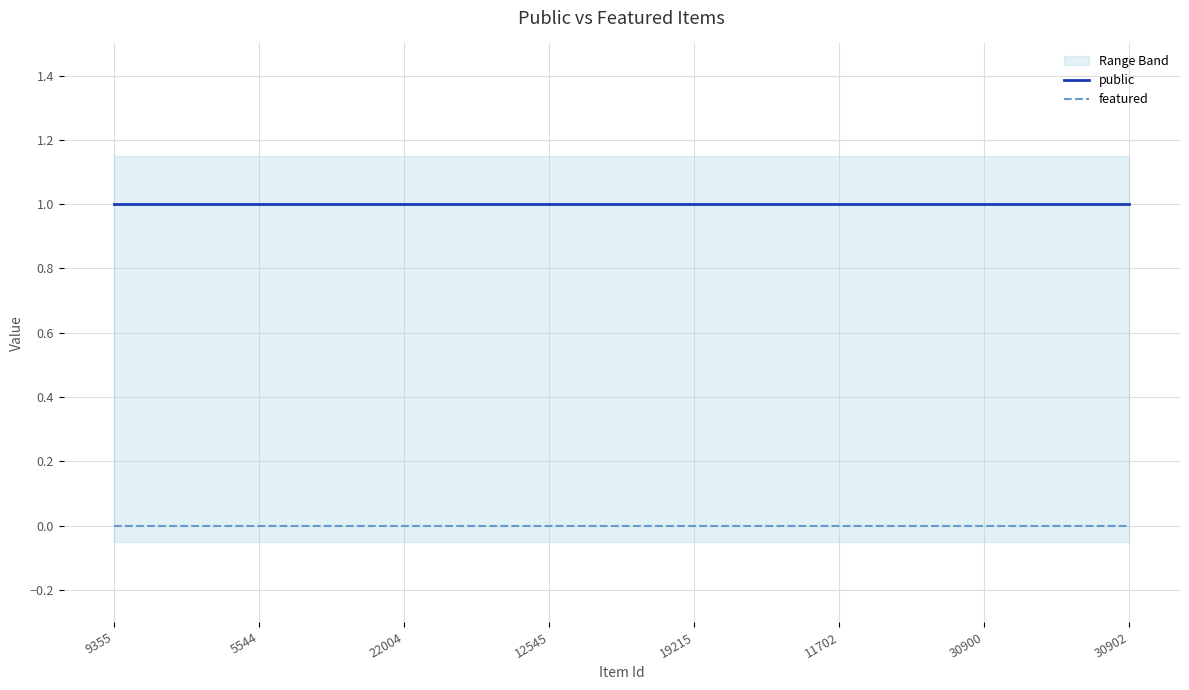

Which series has the largest total across all categories?

public